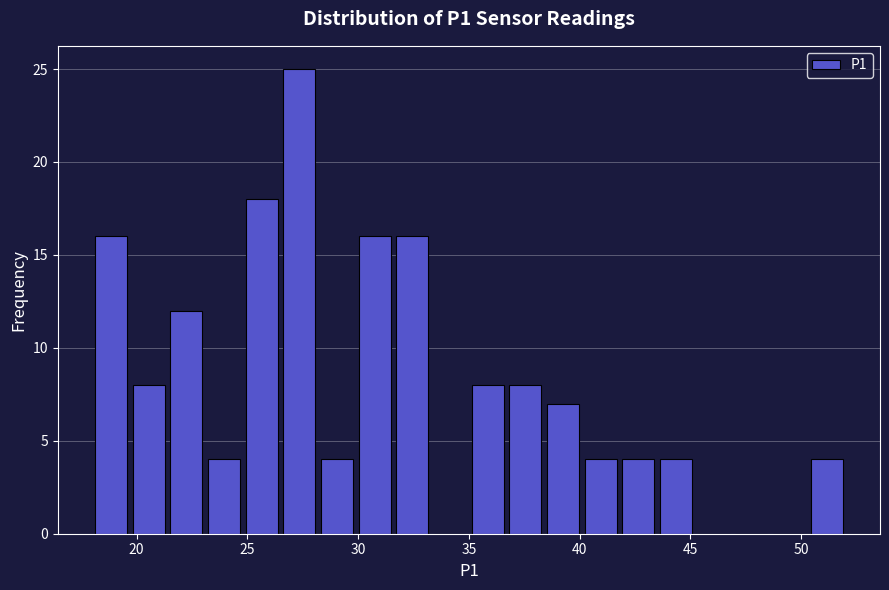

Around what value on the x-axis is the tallest bar? Give the approximate position of its centre, as read against the axis.

27.5